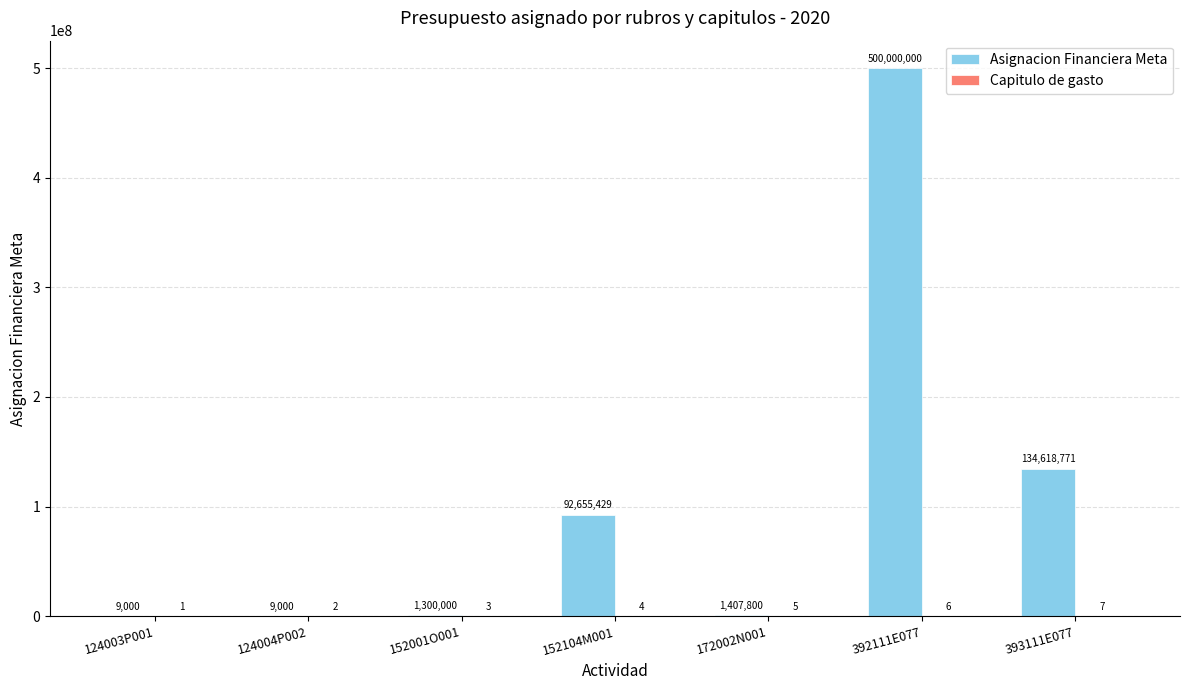

At which category is the sum across all series the highest?

392111E077